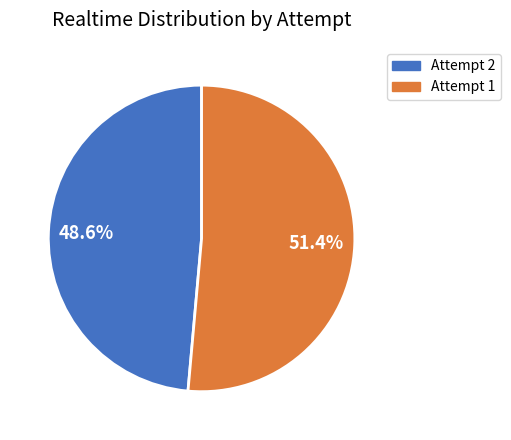

Is there any slice that represents more than half of the pie?

Yes